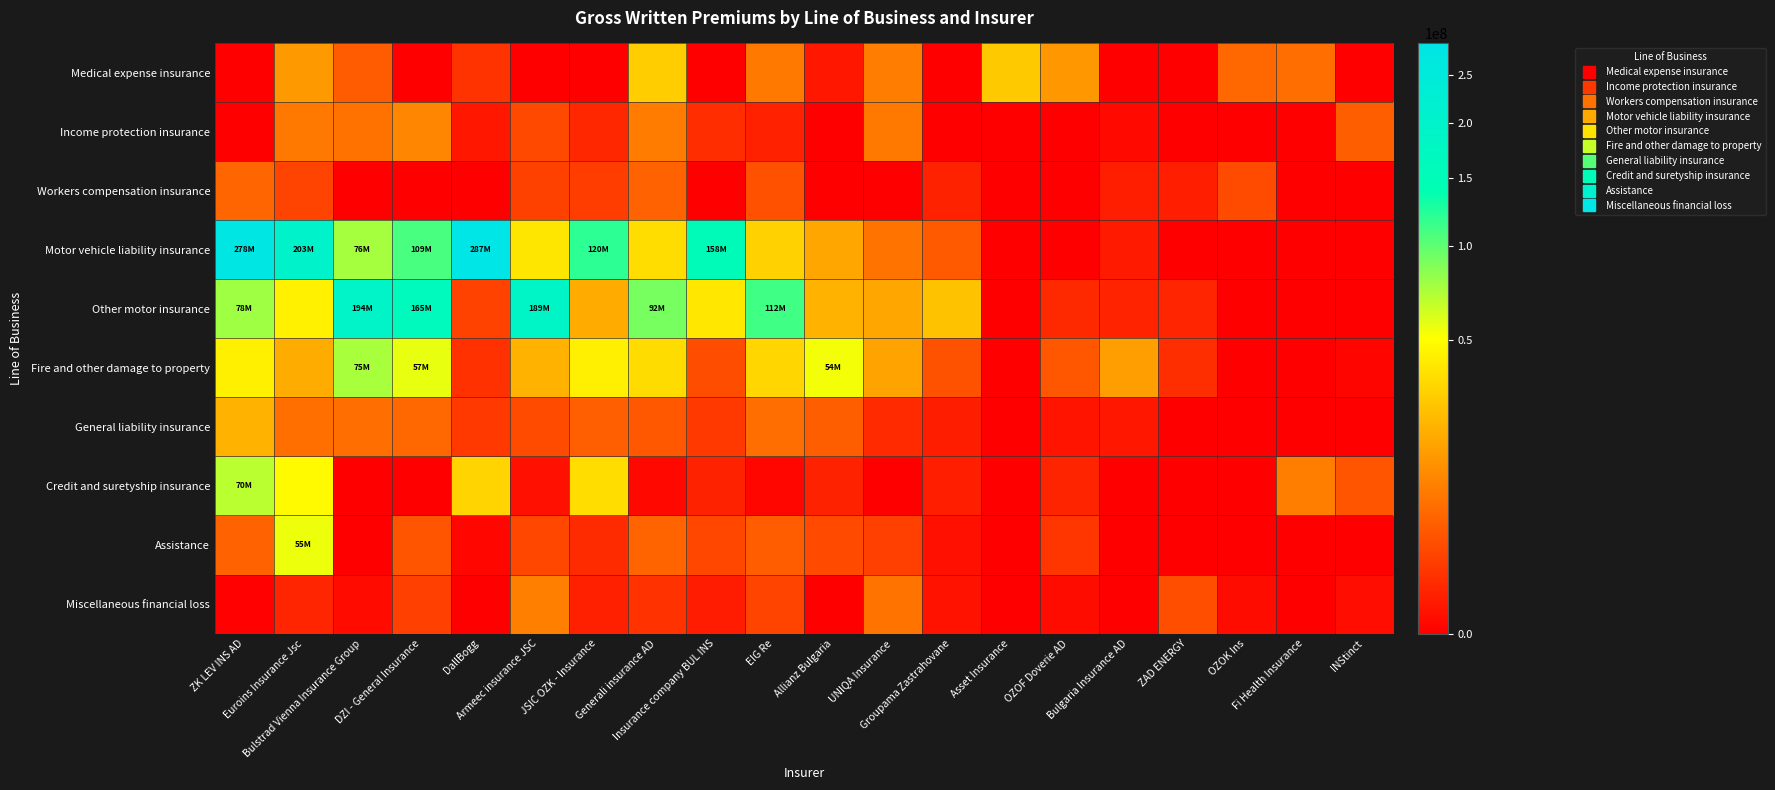

Reading left to right, what are all the values shown in this chart?

Medical expense insurance: ZK LEV INS AD=0.0	Euroins Insurance Jsc=14394801.8	Bulstrad Vienna Insurance Group=3938644.9	DZI - General Insurance=0.0	DallBogg=981972.9	Armeec insurance JSC=0.0	JSIC OZK - Insurance=0.0	Generali insurance AD=29694323.7	Insurance company BUL INS=0.0	EIG Re=7887864.3	Allianz Bulgaria=149581.1	UNIQA Insurance=8644000.0	Groupama Zastrahovane=0.0	Asset Insurance=28329575.9	OZOF Doverie AD=14179044.4	Bulgaria Insurance AD=0.0	ZAD ENERGY=0.0	OZOK Ins=5346308.2	Fi Health Insurance=6394855.4	INStinct=0.0
Income protection insurance: ZK LEV INS AD=0.0	Euroins Insurance Jsc=7990952.2	Bulstrad Vienna Insurance Group=6938592.9	DZI - General Insurance=10286801.0	DallBogg=149199.7	Armeec insurance JSC=2355368.7	JSIC OZK - Insurance=509777.8	Generali insurance AD=8551210.6	Insurance company BUL INS=700111.5	EIG Re=341047.8	Allianz Bulgaria=0.0	UNIQA Insurance=8000000.0	Groupama Zastrahovane=0.0	Asset Insurance=0.0	OZOF Doverie AD=0.0	Bulgaria Insurance AD=18509.0	ZAD ENERGY=0.0	OZOK Ins=0.0	Fi Health Insurance=0.0	INStinct=4287280.0
Workers compensation insurance: ZK LEV INS AD=5100571.0	Euroins Insurance Jsc=1874510.2	Bulstrad Vienna Insurance Group=0.0	DZI - General Insurance=0.0	DallBogg=0.0	Armeec insurance JSC=1717299.9	JSIC OZK - Insurance=1485723.4	Generali insurance AD=4802615.9	Insurance company BUL INS=0.0	EIG Re=3007921.4	Allianz Bulgaria=0.0	UNIQA Insurance=0.0	Groupama Zastrahovane=362556.5	Asset Insurance=0.0	OZOF Doverie AD=0.0	Bulgaria Insurance AD=261160.0	ZAD ENERGY=262613.3	OZOK Ins=2486900.9	Fi Health Insurance=0.0	INStinct=0.0
Motor vehicle liability insurance: ZK LEV INS AD=277811508.0	Euroins Insurance Jsc=203473359.0	Bulstrad Vienna Insurance Group=75819807.5	DZI - General Insurance=108909227.0	DallBogg=287006739.8	Armeec insurance JSC=39557712.3	JSIC OZK - Insurance=119904791.9	Generali insurance AD=35613825.1	Insurance company BUL INS=157691883.7	EIG Re=31115455.7	Allianz Bulgaria=17841249.6	UNIQA Insurance=7058000.0	Groupama Zastrahovane=3885028.1	Asset Insurance=0.0	OZOF Doverie AD=0.0	Bulgaria Insurance AD=196804.0	ZAD ENERGY=0.0	OZOK Ins=0.0	Fi Health Insurance=0.0	INStinct=0.0
Other motor insurance: ZK LEV INS AD=78051718.0	Euroins Insurance Jsc=44392125.1	Bulstrad Vienna Insurance Group=194110846.4	DZI - General Insurance=165291818.0	DallBogg=1795740.7	Armeec insurance JSC=189432947.3	JSIC OZK - Insurance=18973237.4	Generali insurance AD=91653337.3	Insurance company BUL INS=40033570.6	EIG Re=112311009.1	Allianz Bulgaria=21045652.9	UNIQA Insurance=17955000.0	Groupama Zastrahovane=25867978.3	Asset Insurance=0.0	OZOF Doverie AD=577534.3	Bulgaria Insurance AD=386500.0	ZAD ENERGY=452834.7	OZOK Ins=0.0	Fi Health Insurance=0.0	INStinct=0.0
Fire and other damage to property: ZK LEV INS AD=43675829.0	Euroins Insurance Jsc=19191754.9	Bulstrad Vienna Insurance Group=75364856.9	DZI - General Insurance=56679016.0	DallBogg=887322.3	Armeec insurance JSC=20985109.2	JSIC OZK - Insurance=43539563.3	Generali insurance AD=35480176.3	Insurance company BUL INS=2628555.6	EIG Re=32801217.2	Allianz Bulgaria=53656607.2	UNIQA Insurance=16686000.0	Groupama Zastrahovane=3056454.0	Asset Insurance=0.0	OZOF Doverie AD=3455899.6	Bulgaria Insurance AD=15426315.0	ZAD ENERGY=750244.7	OZOK Ins=0.0	Fi Health Insurance=0.0	INStinct=5123.0
General liability insurance: ZK LEV INS AD=20916258.0	Euroins Insurance Jsc=6440653.0	Bulstrad Vienna Insurance Group=6416536.8	DZI - General Insurance=5436161.0	DallBogg=1241323.9	Armeec insurance JSC=2475608.8	JSIC OZK - Insurance=4391479.4	Generali insurance AD=3643590.1	Insurance company BUL INS=1247408.2	EIG Re=6293873.7	Allianz Bulgaria=4321900.6	UNIQA Insurance=611000.0	Groupama Zastrahovane=240106.6	Asset Insurance=0.0	OZOF Doverie AD=107304.9	Bulgaria Insurance AD=138461.0	ZAD ENERGY=0.0	OZOK Ins=0.0	Fi Health Insurance=0.0	INStinct=0.0
Credit and suretyship insurance: ZK LEV INS AD=69730528.0	Euroins Insurance Jsc=48533004.1	Bulstrad Vienna Insurance Group=0.0	DZI - General Insurance=0.0	DallBogg=32159896.6	Armeec insurance JSC=66214.8	JSIC OZK - Insurance=35633431.1	Generali insurance AD=11785.0	Insurance company BUL INS=376245.4	EIG Re=9977.2	Allianz Bulgaria=356077.9	UNIQA Insurance=0.0	Groupama Zastrahovane=290996.0	Asset Insurance=0.0	OZOF Doverie AD=421200.4	Bulgaria Insurance AD=0.0	ZAD ENERGY=0.0	OZOK Ins=0.0	Fi Health Insurance=8906925.9	INStinct=3277337.0
Assistance: ZK LEV INS AD=4794903.0	Euroins Insurance Jsc=55073712.0	Bulstrad Vienna Insurance Group=0.0	DZI - General Insurance=3408988.0	DallBogg=6706.4	Armeec insurance JSC=2172162.5	JSIC OZK - Insurance=622436.7	Generali insurance AD=5080281.6	Insurance company BUL INS=2191180.6	EIG Re=4244833.4	Allianz Bulgaria=2375234.5	UNIQA Insurance=1654000.0	Groupama Zastrahovane=60912.7	Asset Insurance=0.0	OZOF Doverie AD=1088031.0	Bulgaria Insurance AD=0.0	ZAD ENERGY=0.0	OZOK Ins=0.0	Fi Health Insurance=0.0	INStinct=44.0
Miscellaneous financial loss: ZK LEV INS AD=360.0	Euroins Insurance Jsc=459412.9	Bulstrad Vienna Insurance Group=25085.3	DZI - General Insurance=1676422.0	DallBogg=0.0	Armeec insurance JSC=9200036.7	JSIC OZK - Insurance=317259.3	Generali insurance AD=906817.7	Insurance company BUL INS=219817.0	EIG Re=1953420.7	Allianz Bulgaria=0.0	UNIQA Insurance=7223000.0	Groupama Zastrahovane=83407.8	Asset Insurance=0.0	OZOF Doverie AD=34906.9	Bulgaria Insurance AD=0.0	ZAD ENERGY=2765805.6	OZOK Ins=30918.8	Fi Health Insurance=0.0	INStinct=37156.0